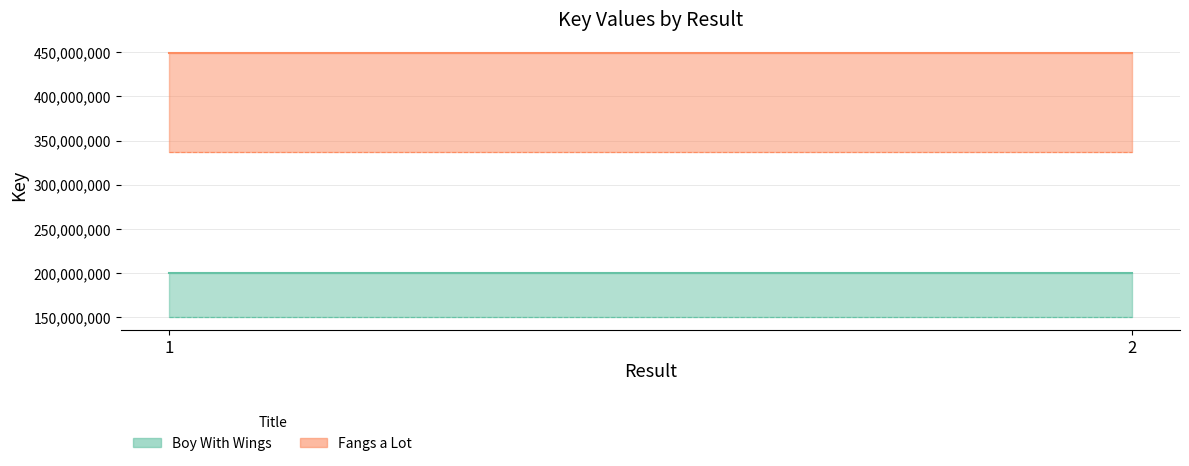

Reading left to right, what are all the values shown in this chart?

Boy With Wings: 200346697	200346697
Fangs a Lot: 449590697	449590697